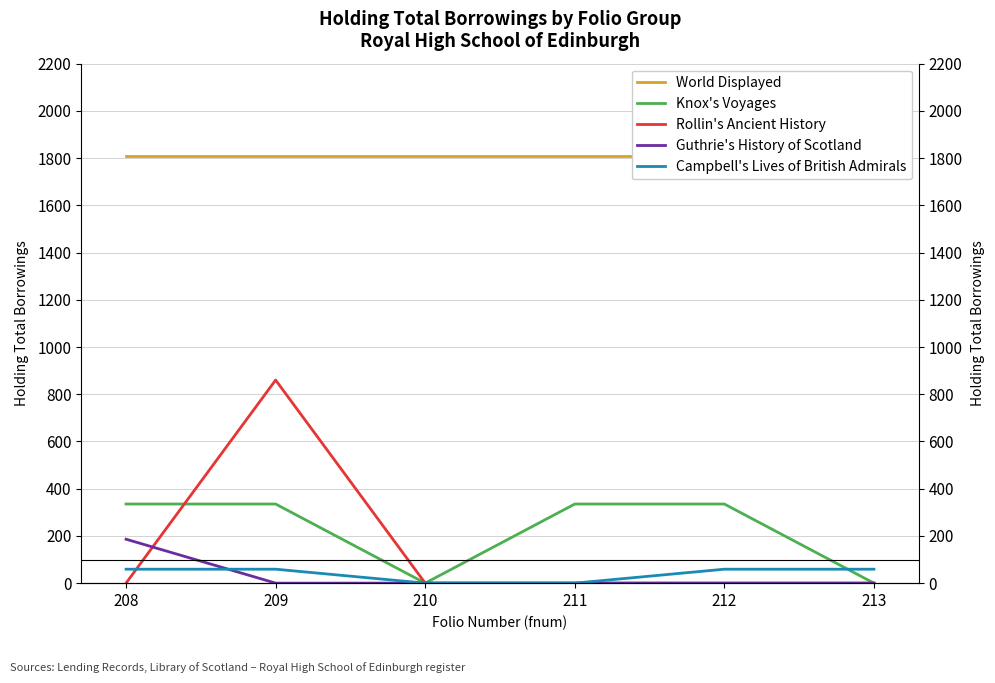

Is it true that Rollin's Ancient History equals 1492 at 209?

False